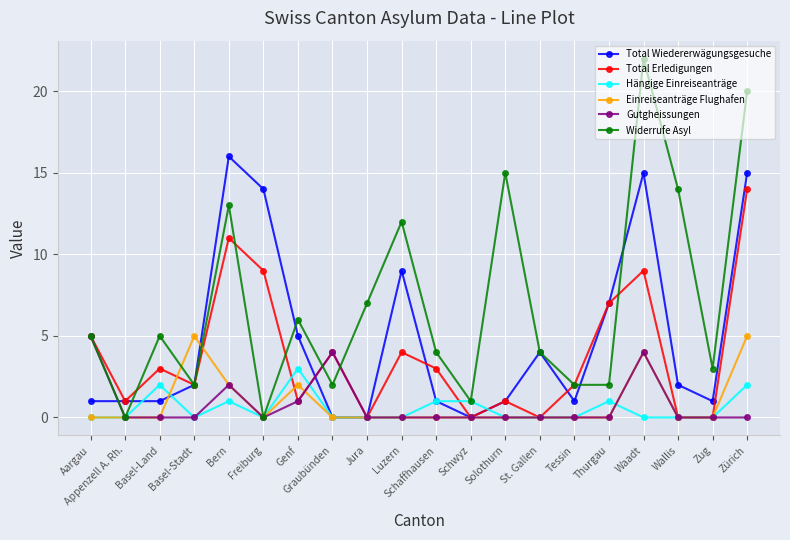

Which series has the widest spread of values?

Widerrufe Asyl